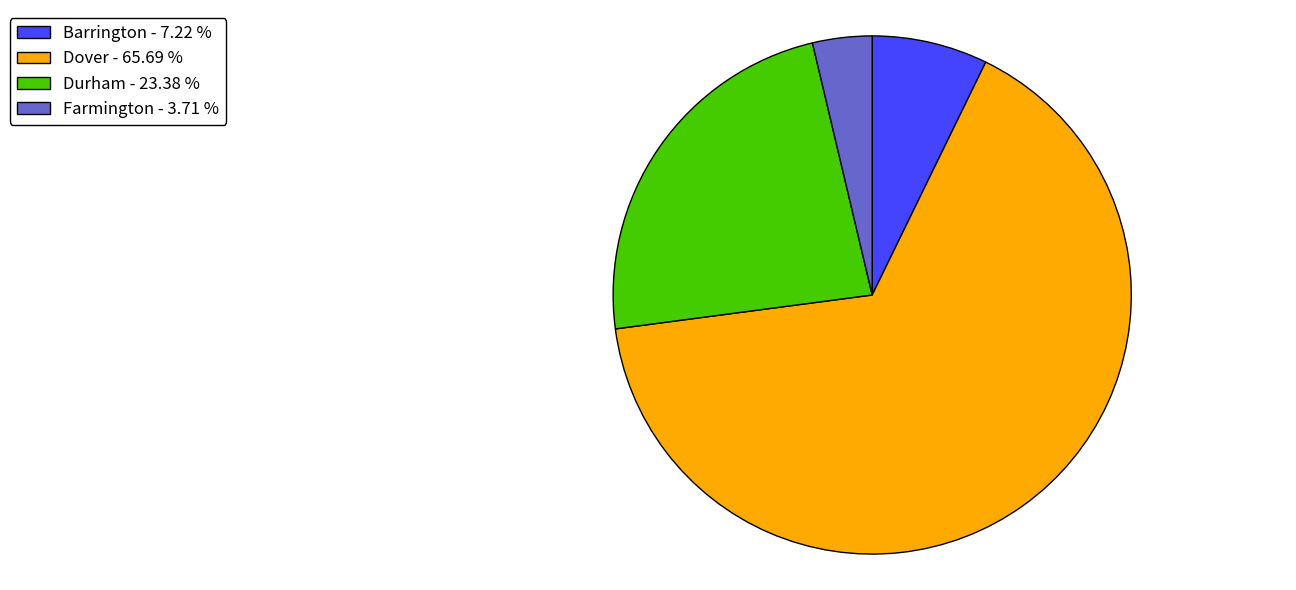

Which category accounts for the majority?

Dover - 65.69 %